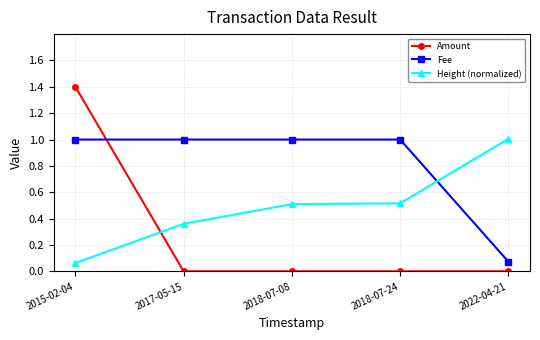

At which label is Fee closest to 0?

2022-04-21